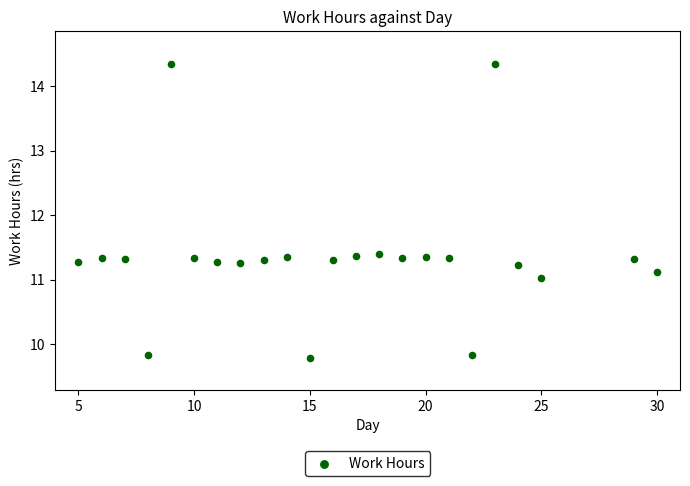

What is the range of X values (max minus min)?

25.0